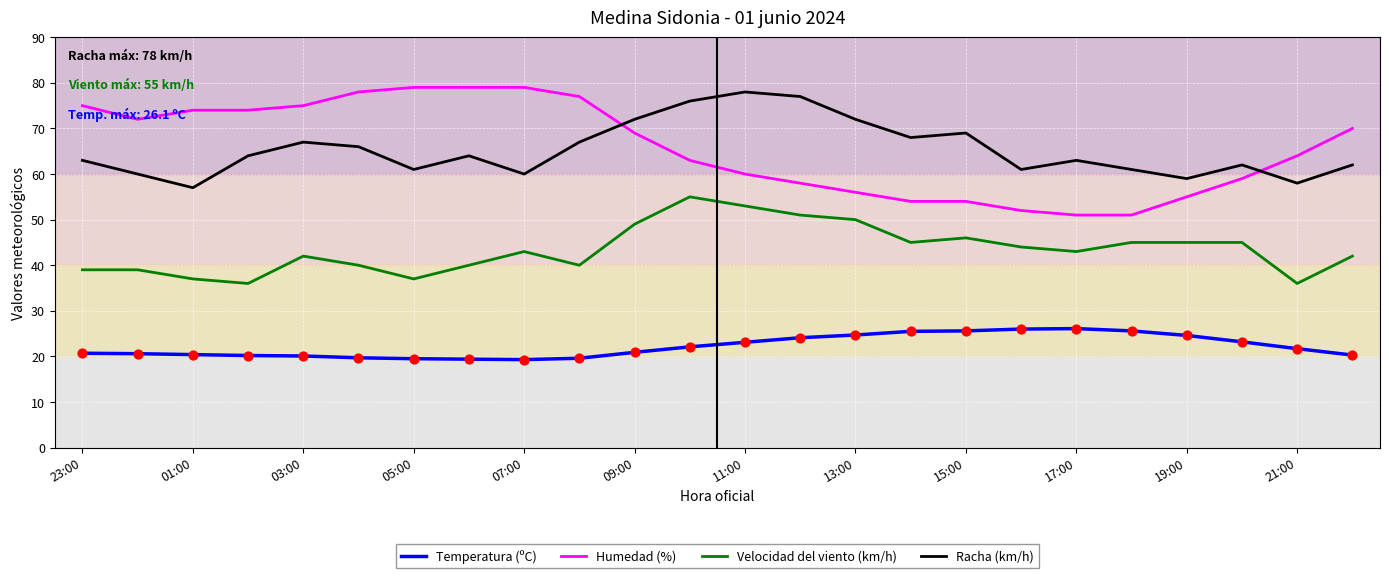

What are all the series names shown in the legend?

Temperatura (ºC), Humedad (%), Velocidad del viento (km/h), Racha (km/h)